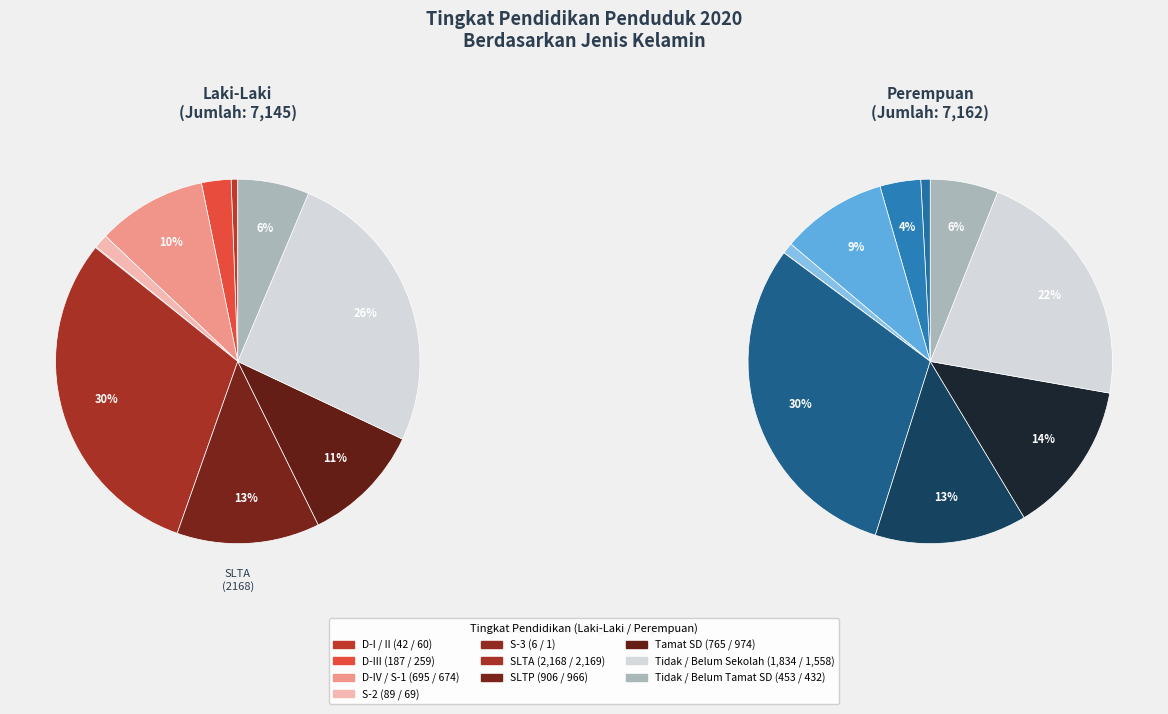

Rank the categories by value from highest to lowest.

SLTA, Tidak / Belum Sekolah, SLTP, Tamat SD, D-IV / S-1, Tidak / Belum Tamat SD, D-III, S-2, D-I / II, S-3